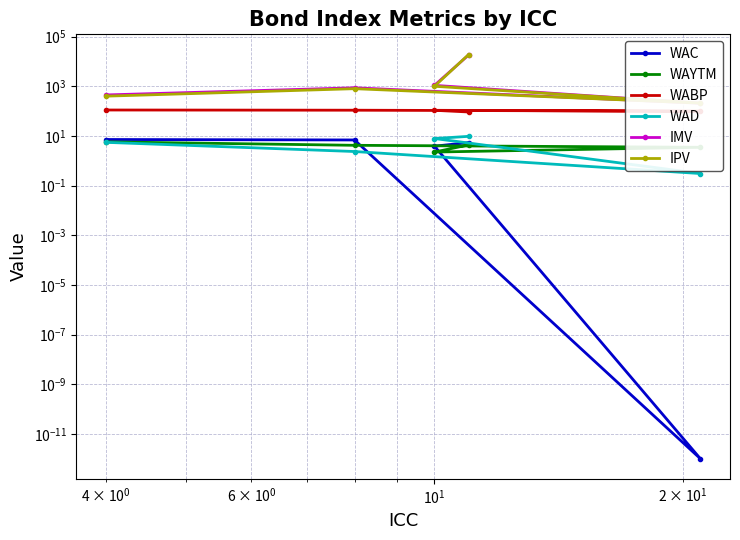

True or false: WAD and WABP cross at least once.

False